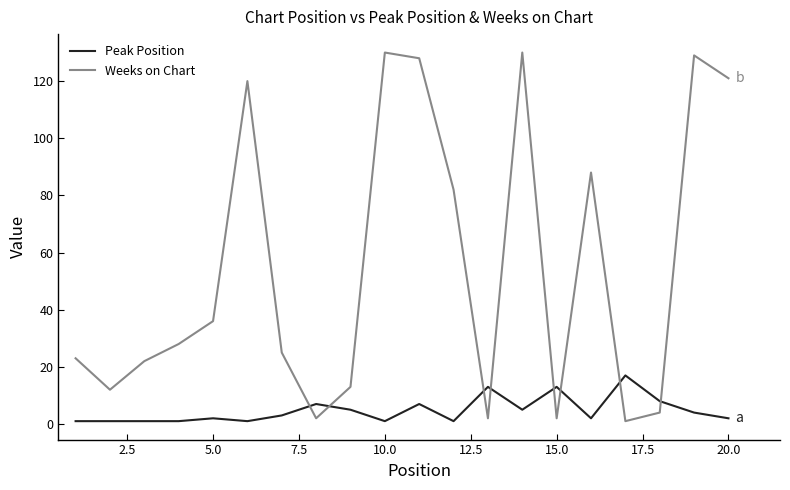

How many lines are shown in the chart?

2